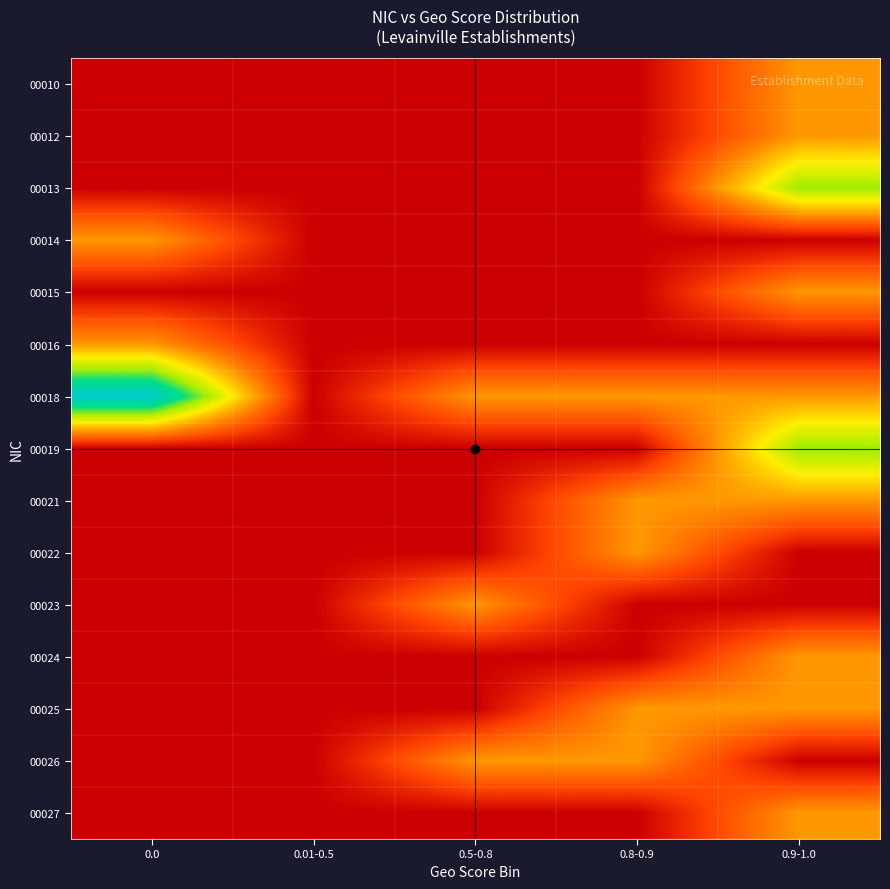

Which has a higher value, 0.01-0.5 or 0.0?

0.01-0.5